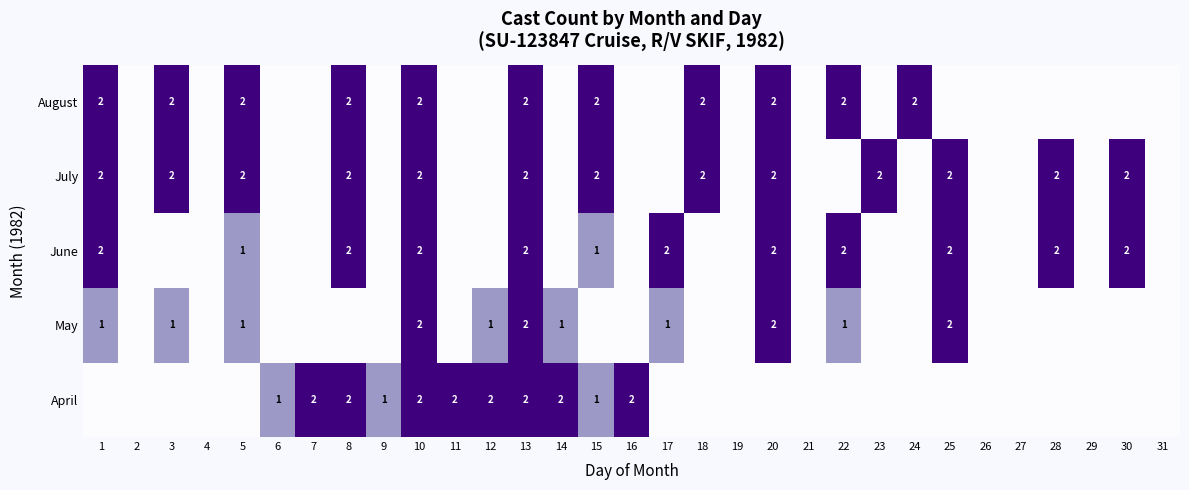

The June series shows 1 at 8. True or false?

False